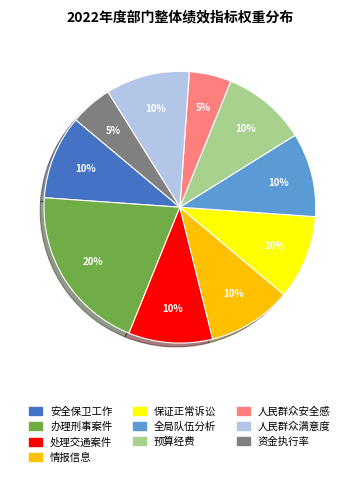

Does any single category account for the majority?

No